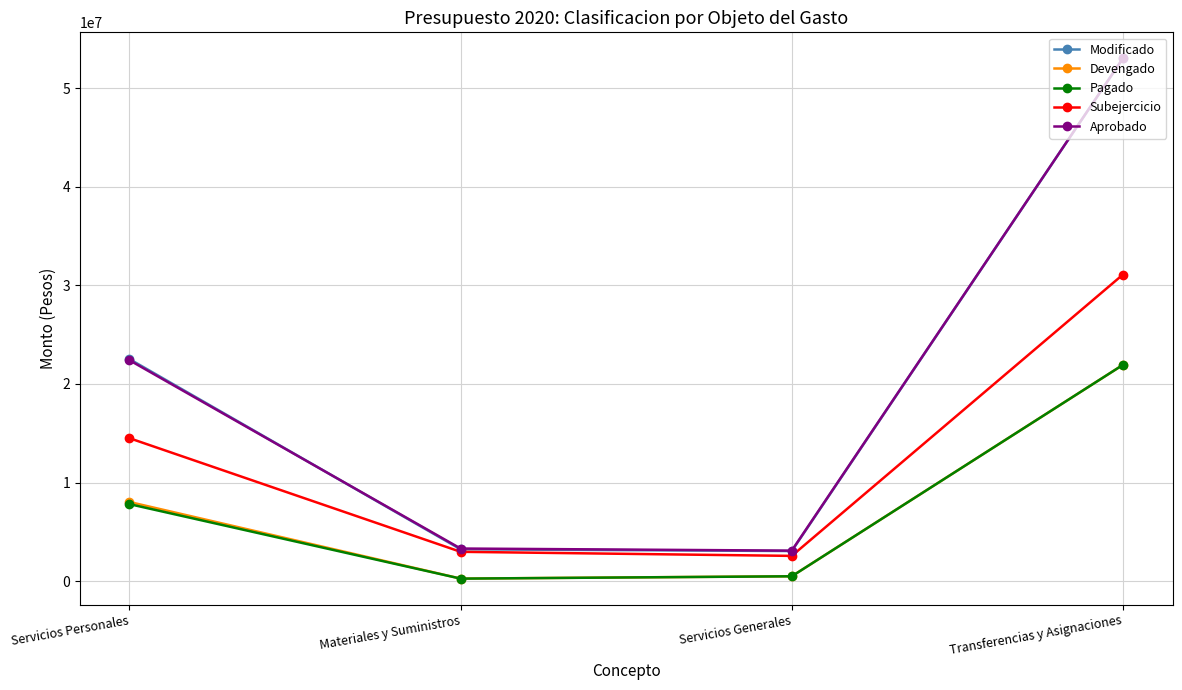

True or false: Aprobado has a value of 37117401.1 at Servicios Personales.

False